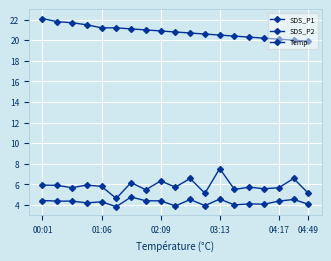

Where is SDS_P2 nearest to the value 4?

13